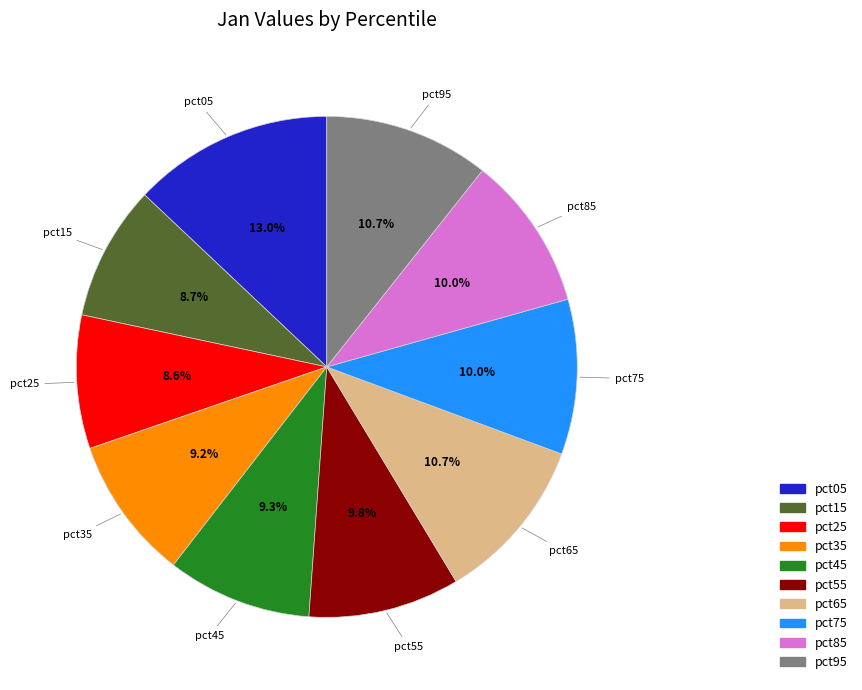

Combined, do pct65 and pct55 account for over 50%?

No